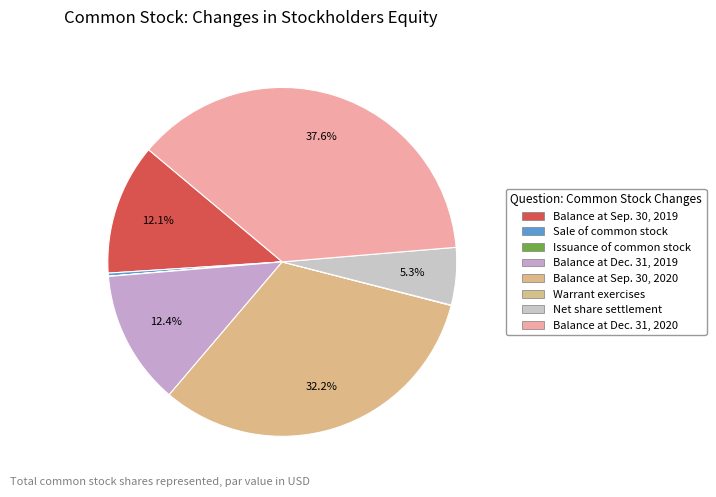

What is the change in value from Balance at Dec. 31, 2019 to Balance at Dec. 31, 2020?

+1148